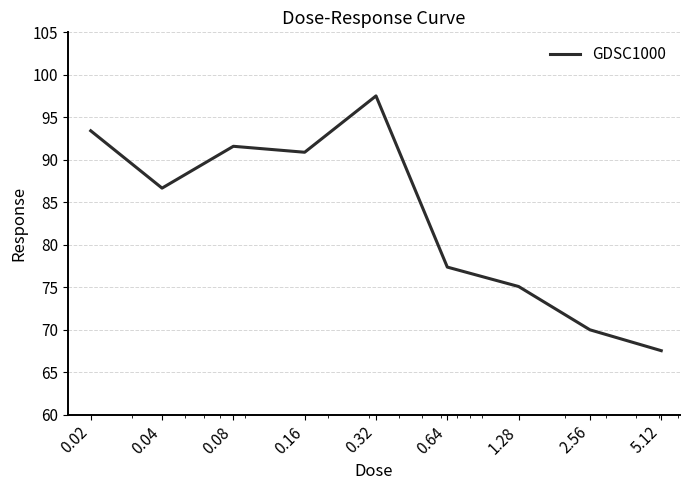

What is the minimum value shown in the chart?

67.5